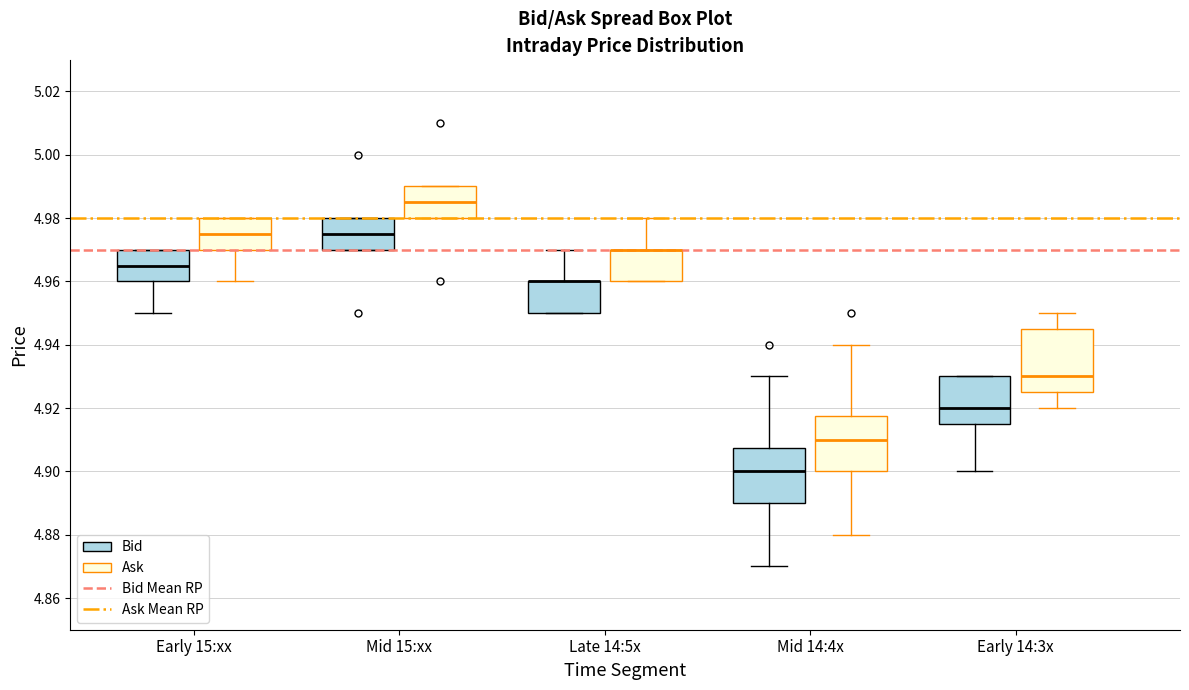

Where does the median line of the box for Early 14:3x (Ask) sit on the y-axis? The values are not printed on the chart, so give them approximately, as read against the axis.

4.930